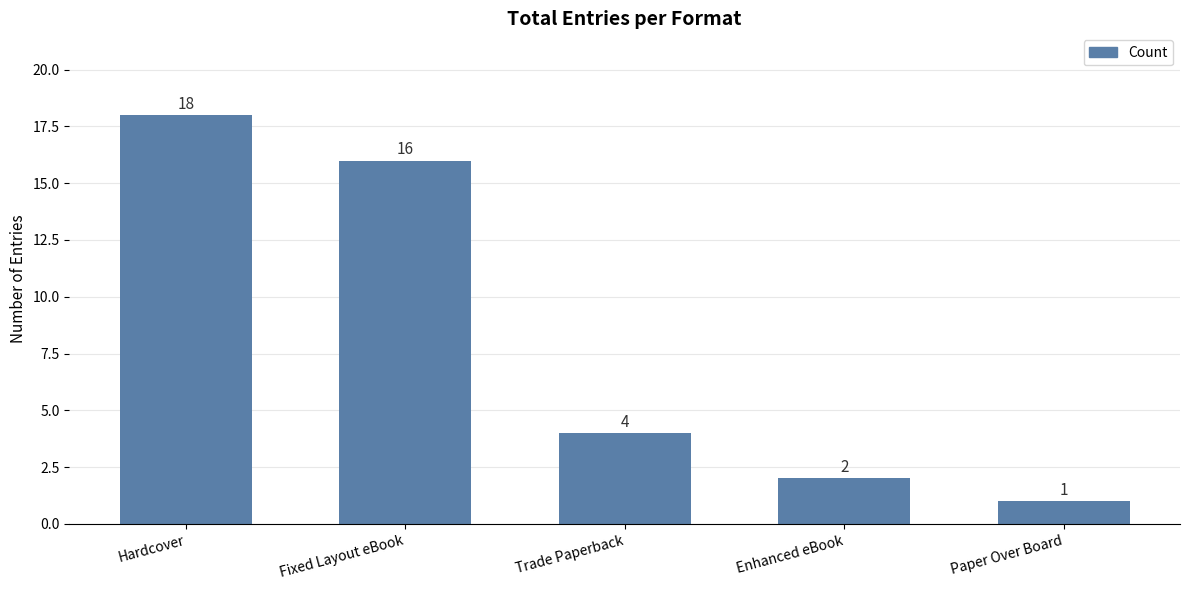

What is the smallest value displayed?

1